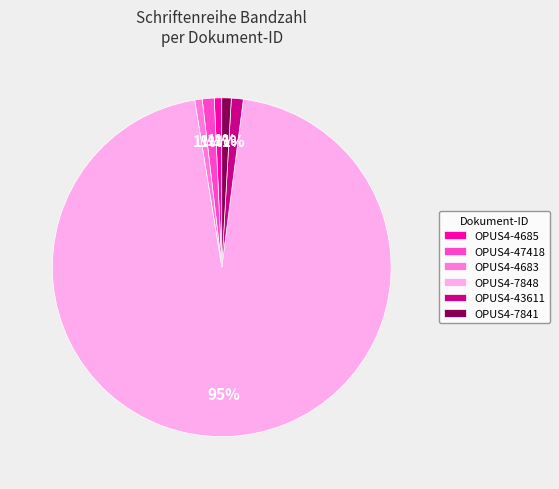

Is OPUS4-7848 the majority of the pie?

Yes